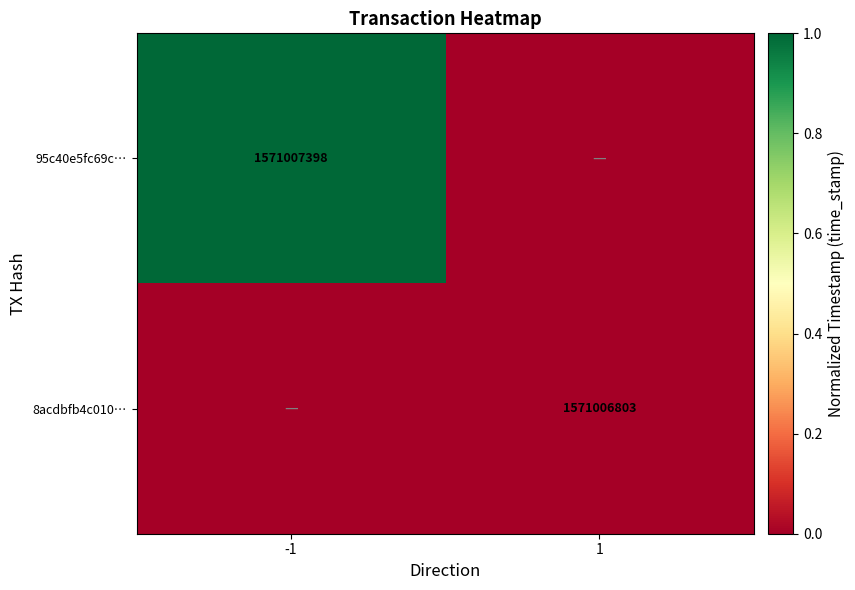

Count the number of categories in the chart.

2